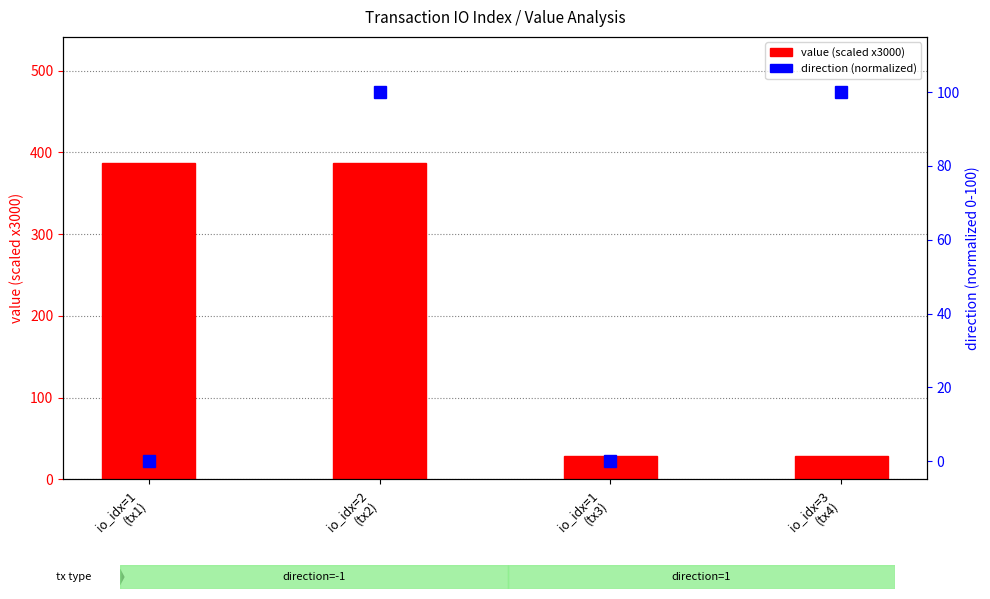

Is it true that value (scaled) equals 386.6 at io_idx=2
(tx2)?

True